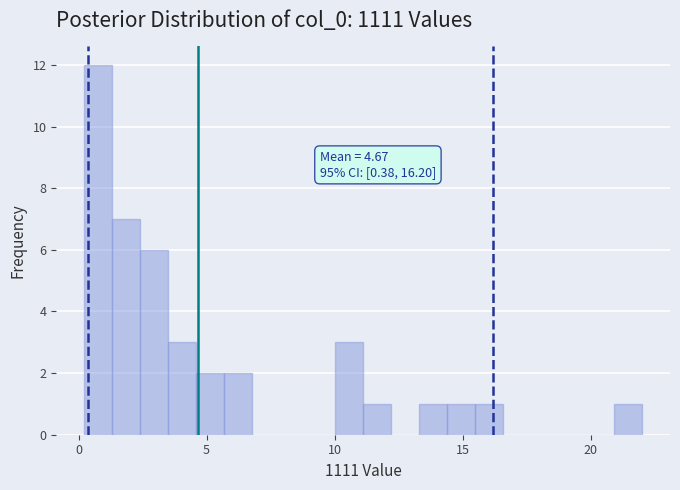

Read against the x-axis, roughly where is the centre of the tallest bar?

1.0